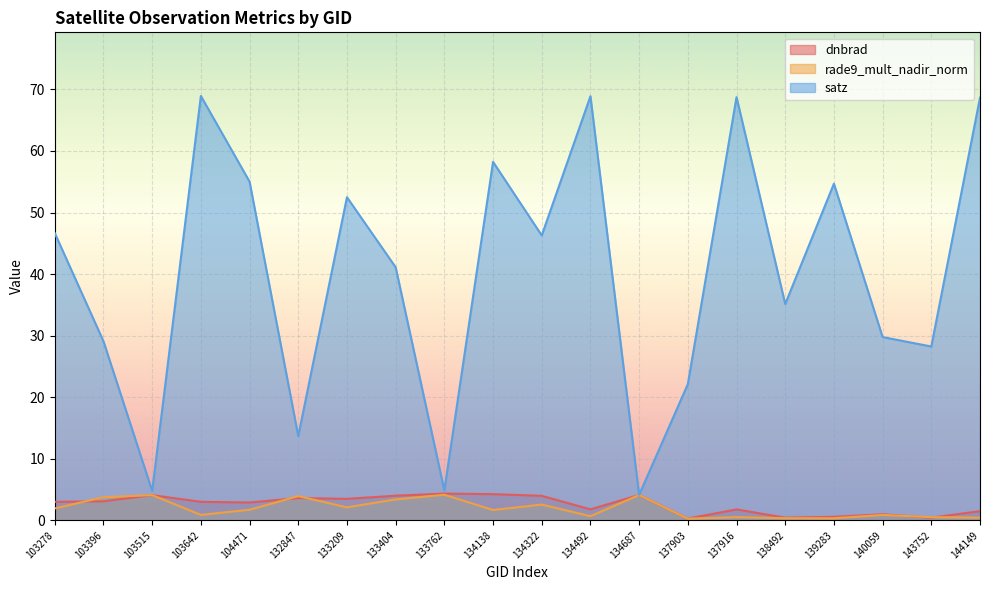

Where does the rade9_mult_nadir_norm series first go above 1?

103278